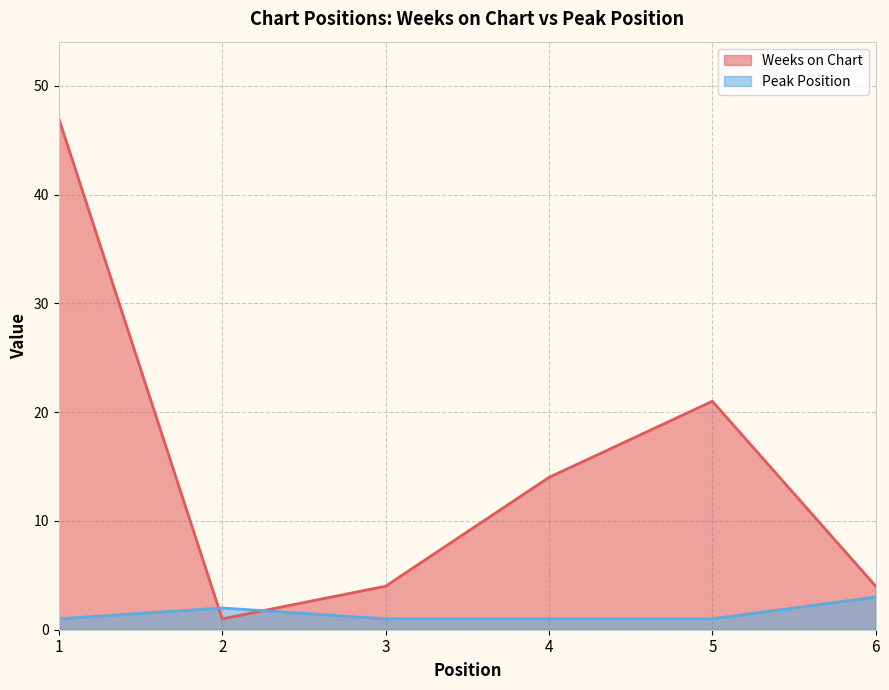

List the series in order of their overall mean, highest first.

Weeks on Chart, Peak Position